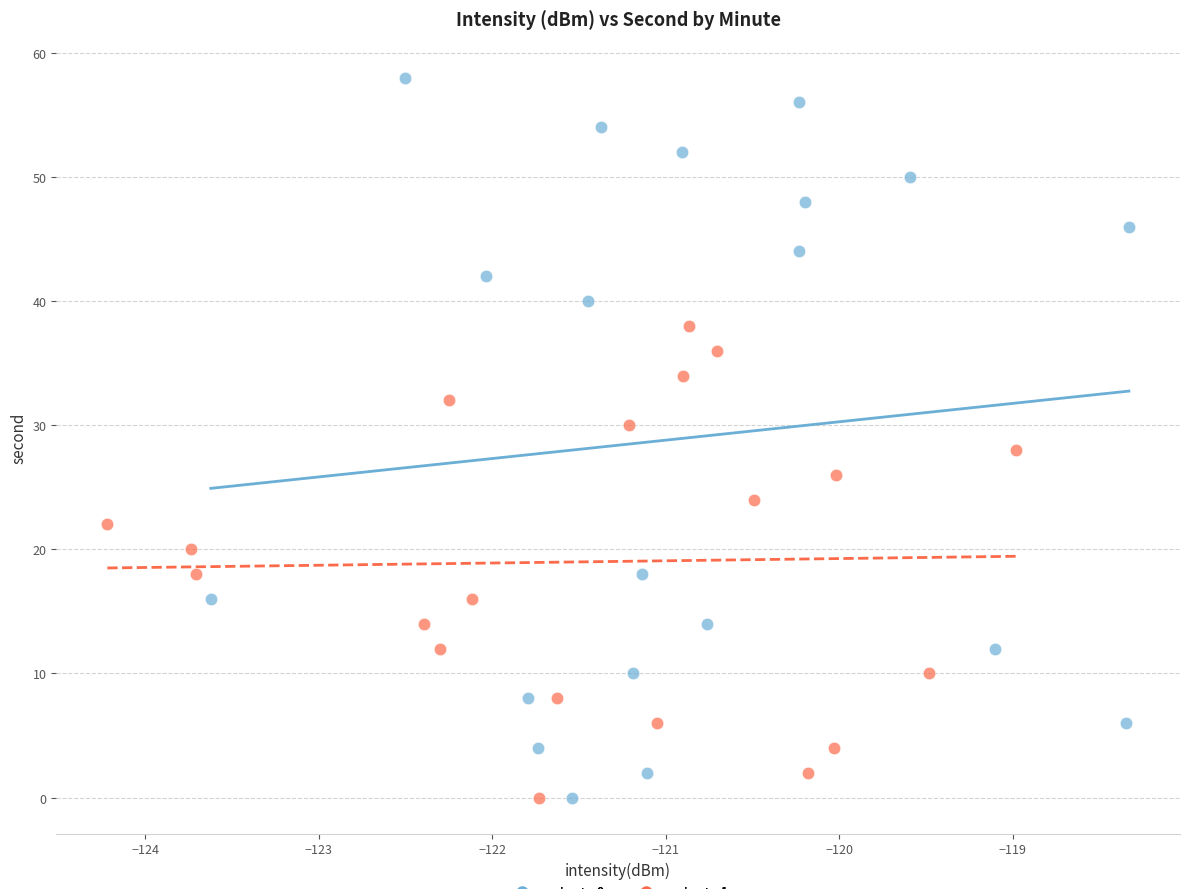

Which series reaches the maximum Y coordinate?

minute 0